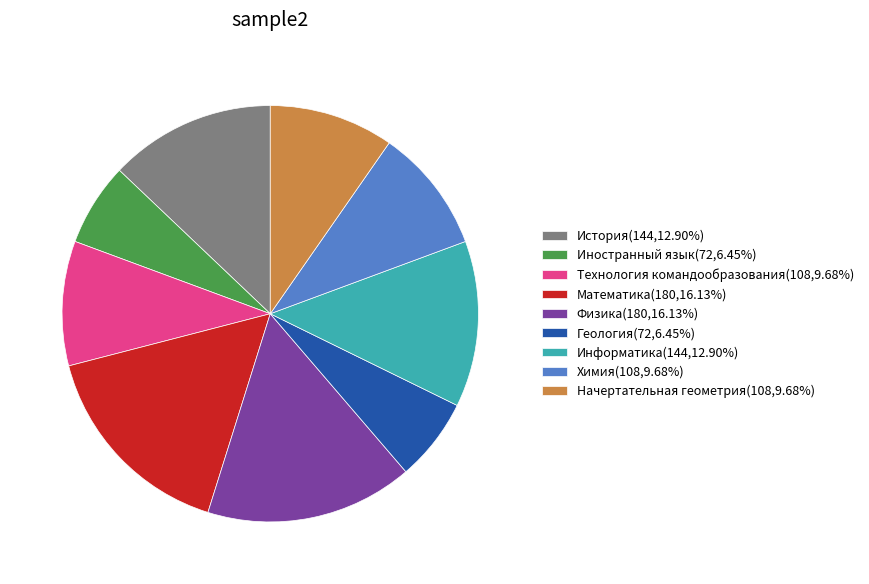

Does Геология(72,6.45%) represent more than half of the total?

No